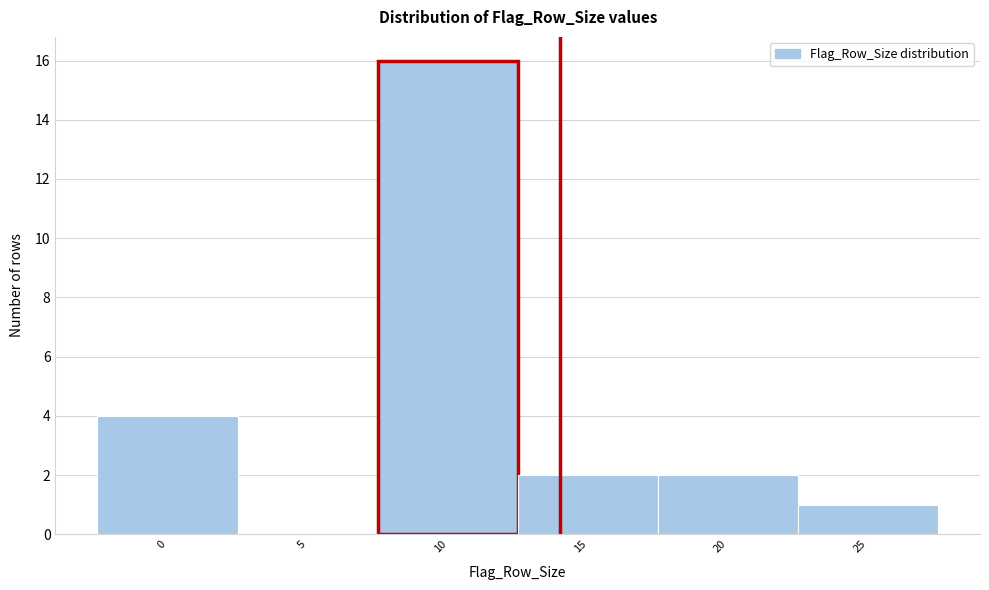

Reading left to right, what are all the values shown in this chart?

0=4	5=0	10=16	15=2	20=2	25=1